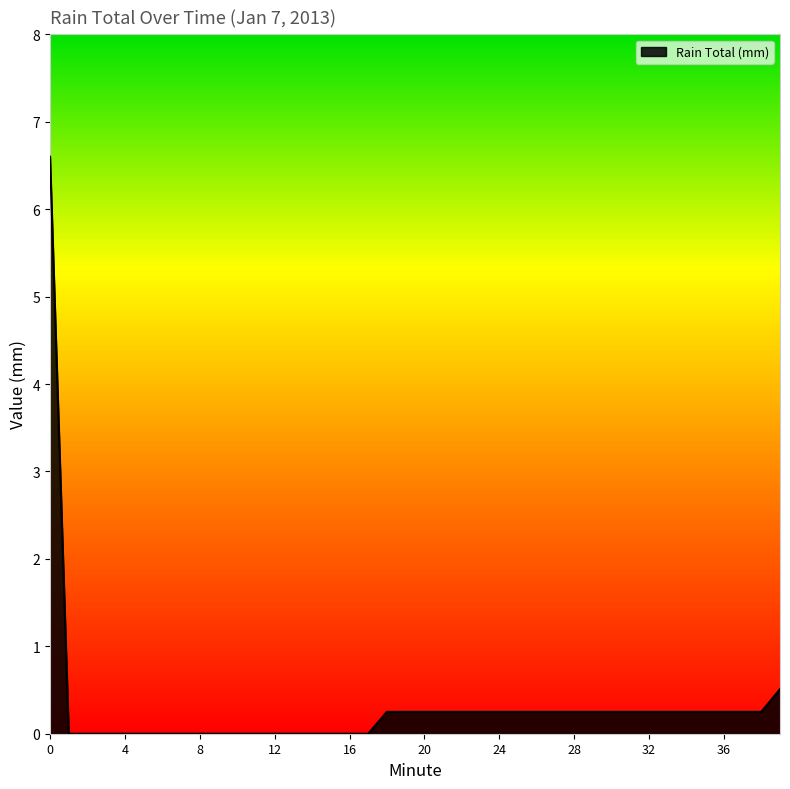

What is the difference between the second highest and minimum values?

0.5